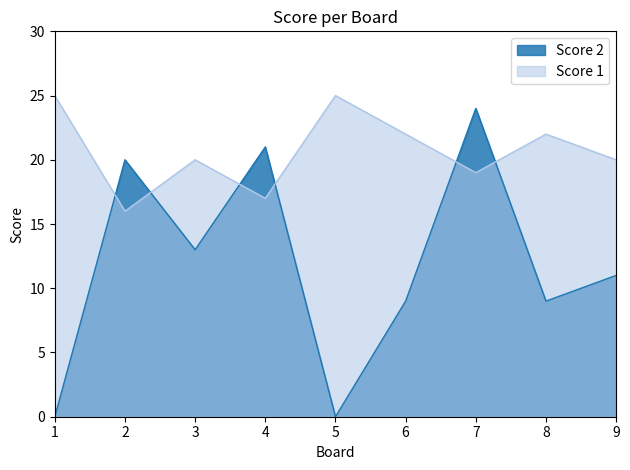

True or false: Score 1 has a value of 20 at 9.

True